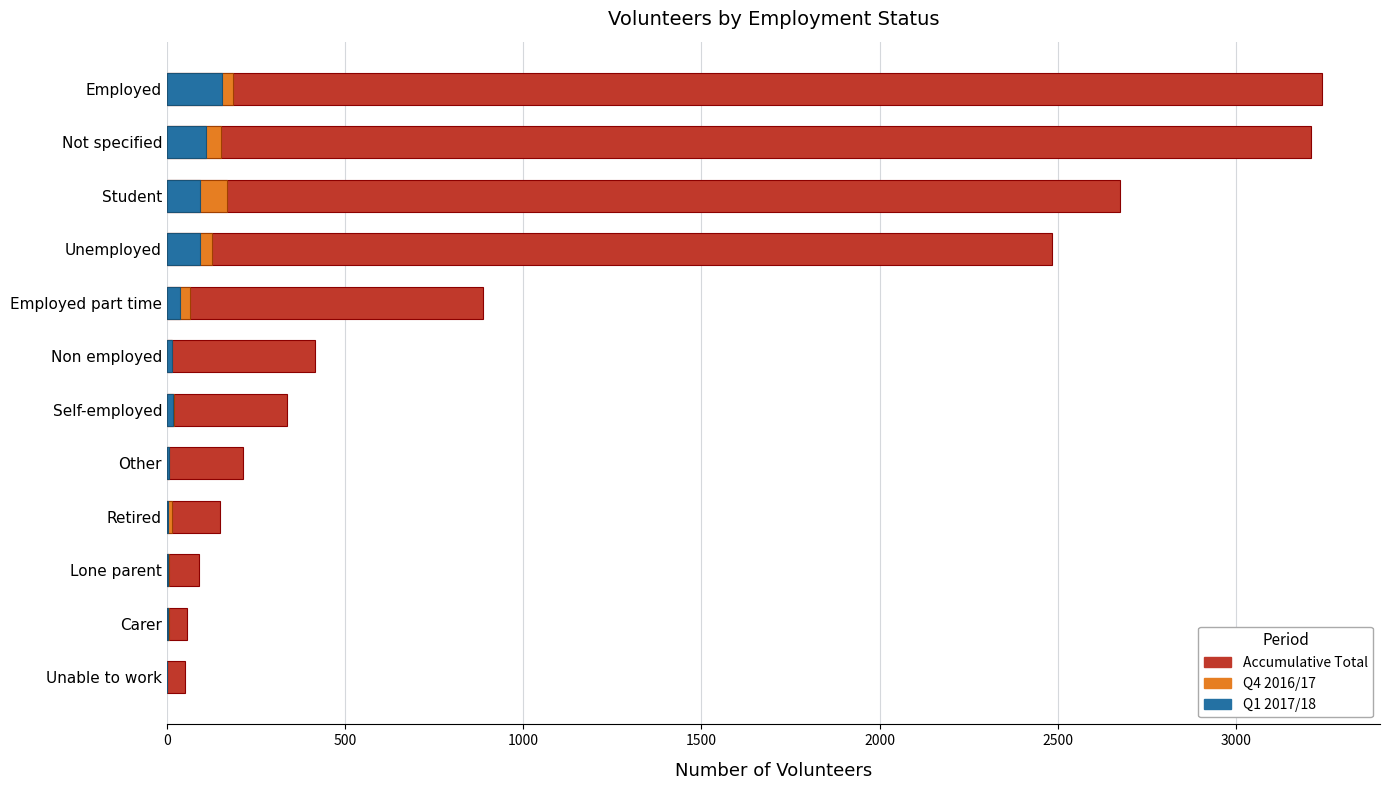

What is the average value of the Q4 2016/17 series?

64